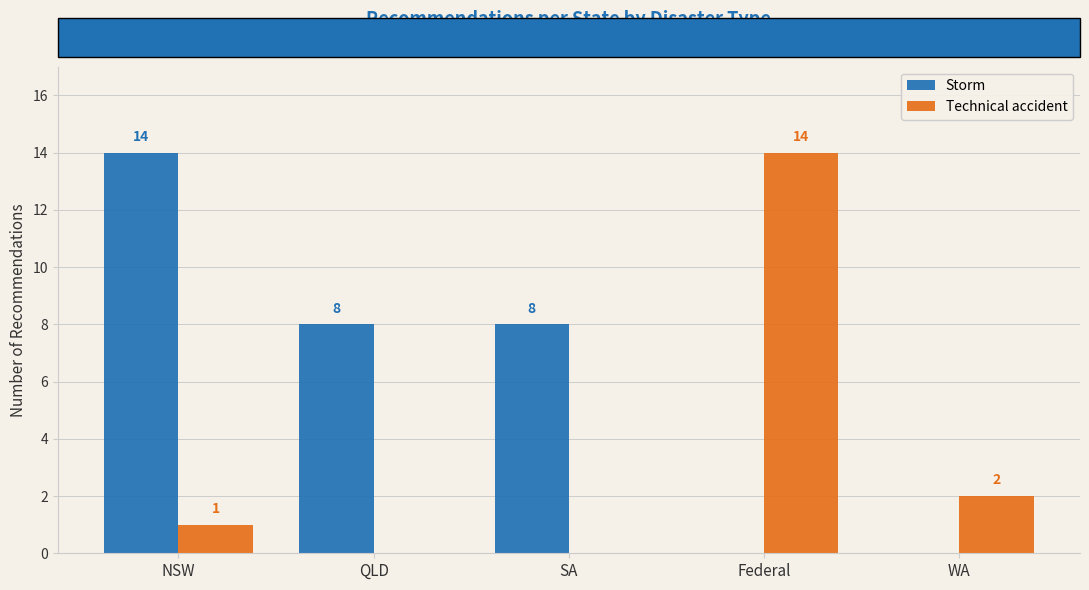

What is the sum of all Technical accident values?

17